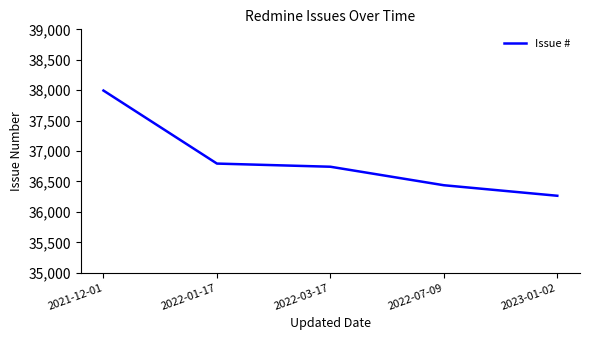

At which label does the data first exceed 36742?

2021-12-01